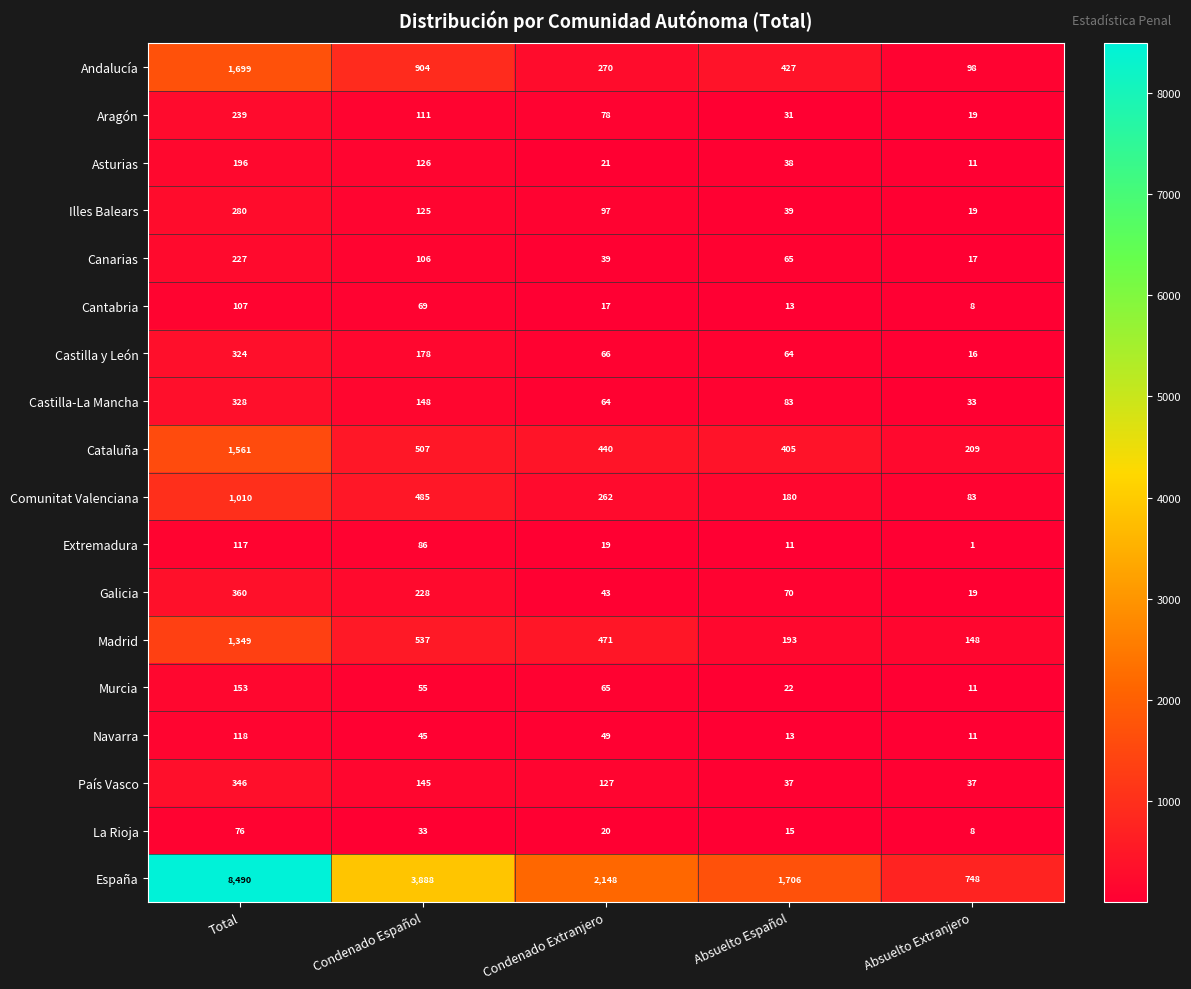

Which series has the widest spread of values?

España